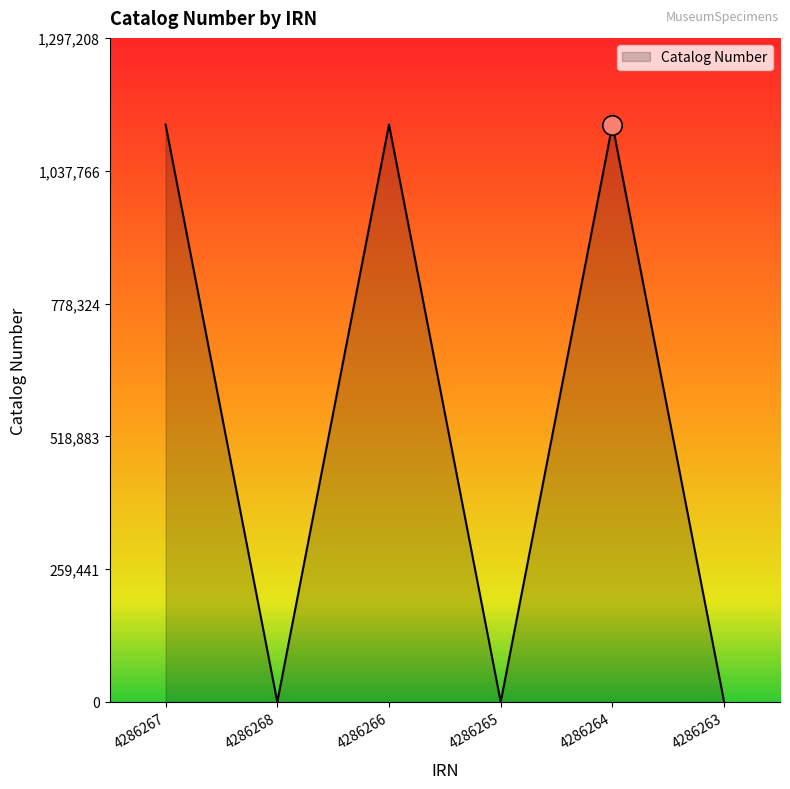

True or false: there are more than 1 points higher than both neighbors.

True